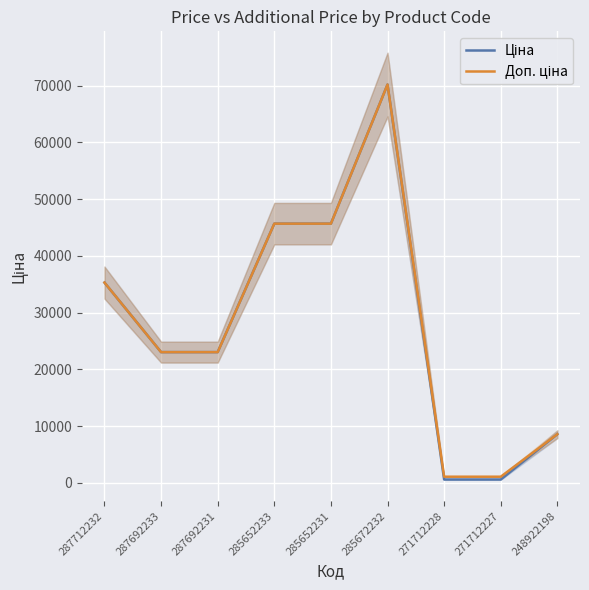

What is the difference between the maximum and minimum values in the Ціна series?

69587.8